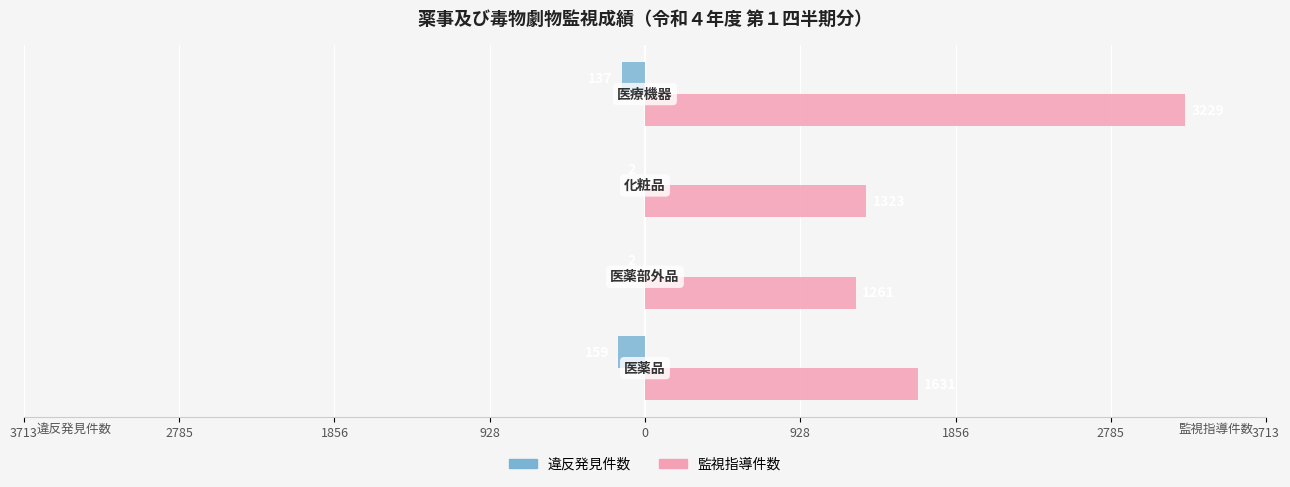

What are all the series names shown in the legend?

違反発見件数, 監視指導件数